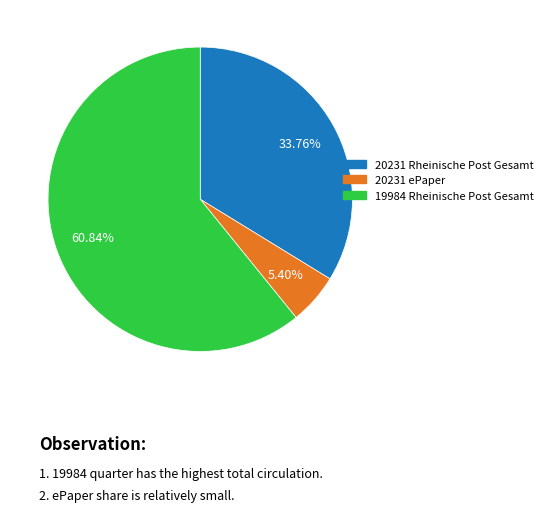

Count the number of slices in the pie.

3